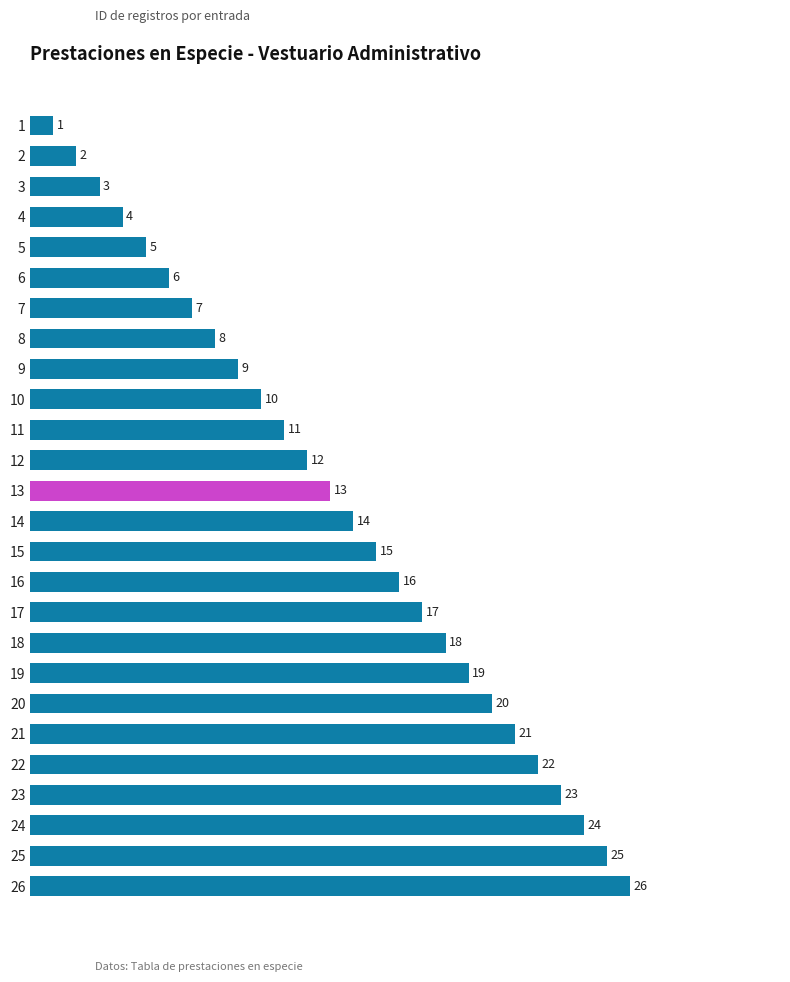

Rank the categories by value from lowest to highest.

1, 2, 3, 4, 5, 6, 7, 8, 9, 10, 11, 12, 13, 14, 15, 16, 17, 18, 19, 20, 21, 22, 23, 24, 25, 26